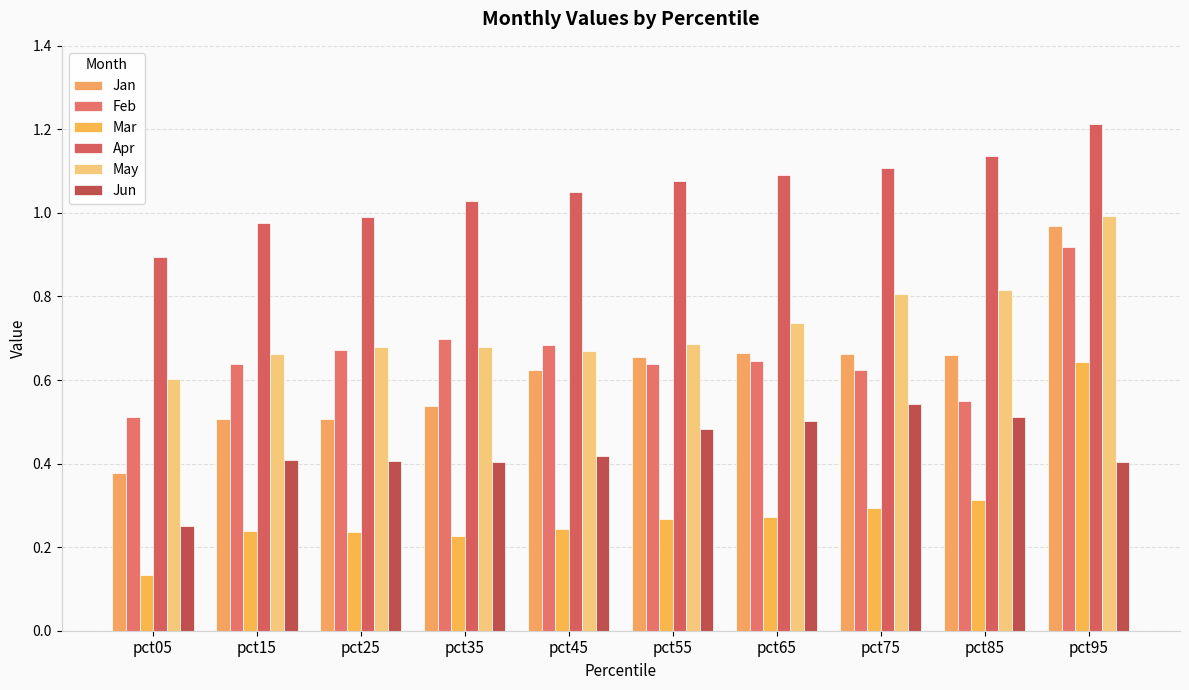

How many distinct data groups are displayed?

6